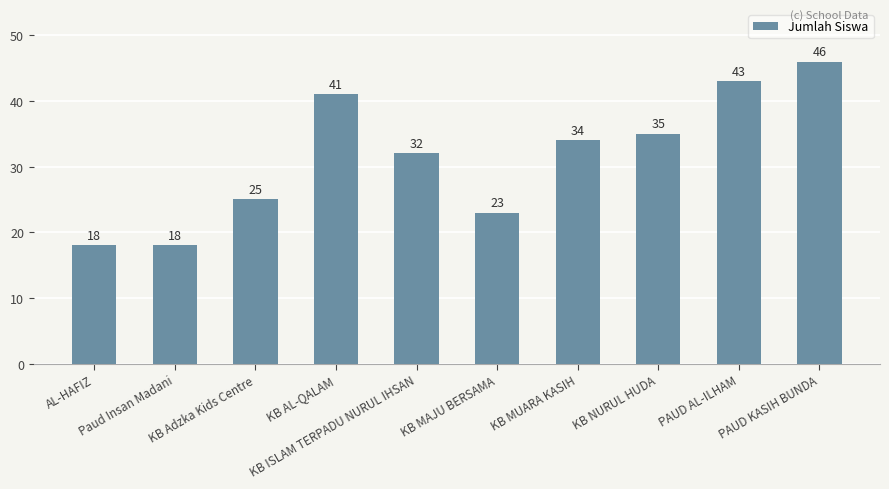

Does the chart contain stacked bars?

No